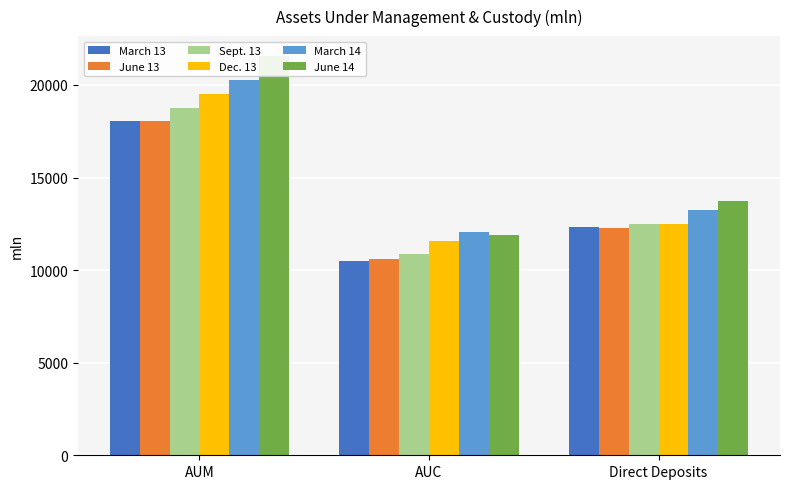

How many series are shown in this chart?

6